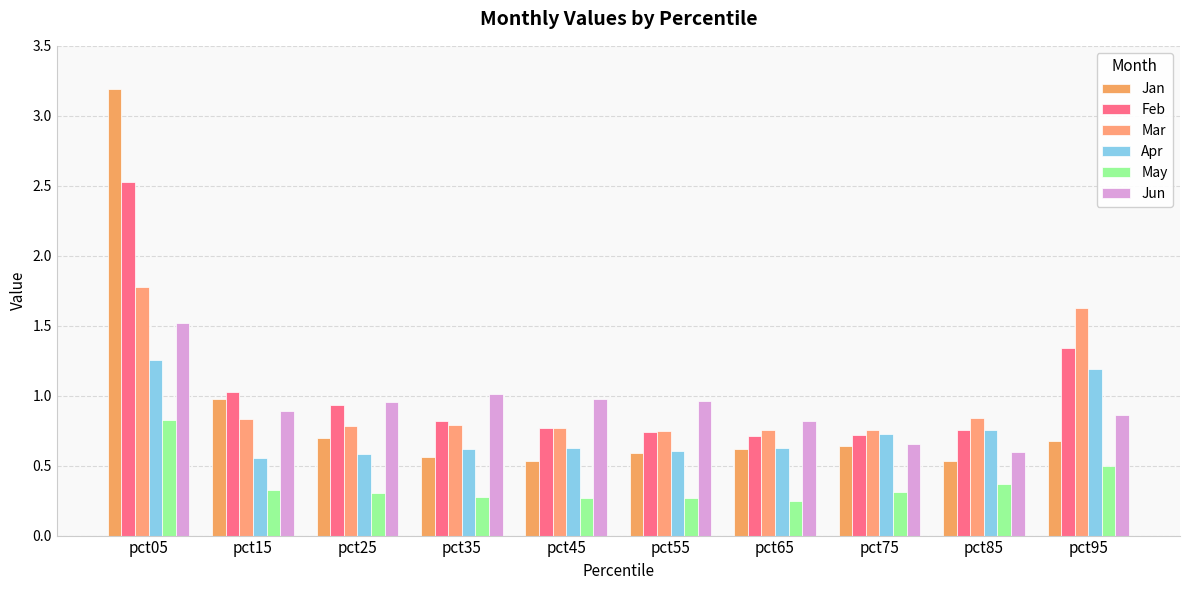

True or false: Apr has a value of 0.8 at pct85.

True